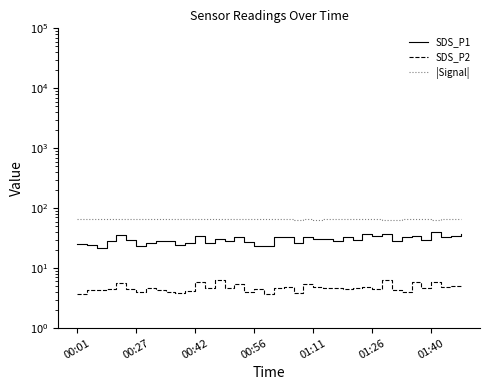

What is the label of the 35th point from the left?

34